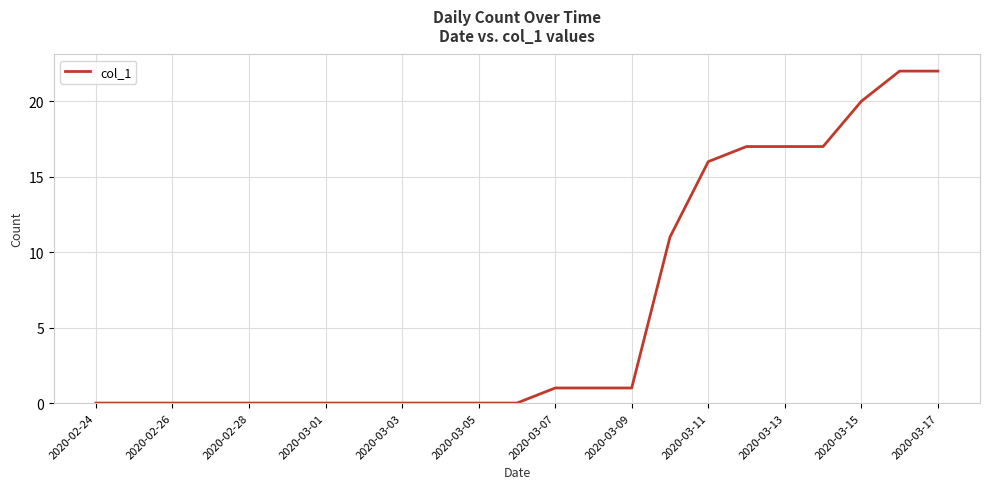

Reading left to right, list all the values displayed in this chart.

0	0	0	0	0	0	0	0	0	0	0	0	1	1	1	11	16	17	17	17	20	22	22